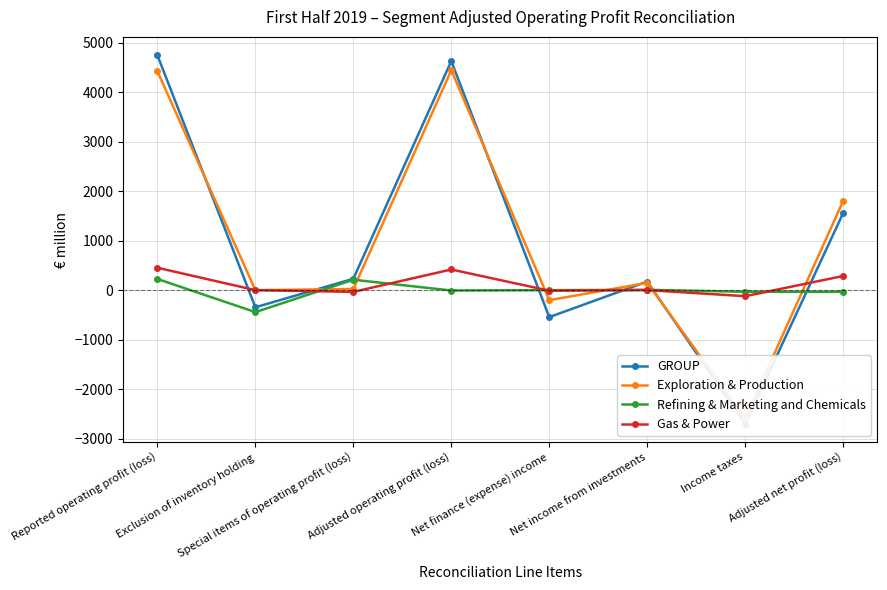

Does the chart display data point markers on the line(s)?

Yes